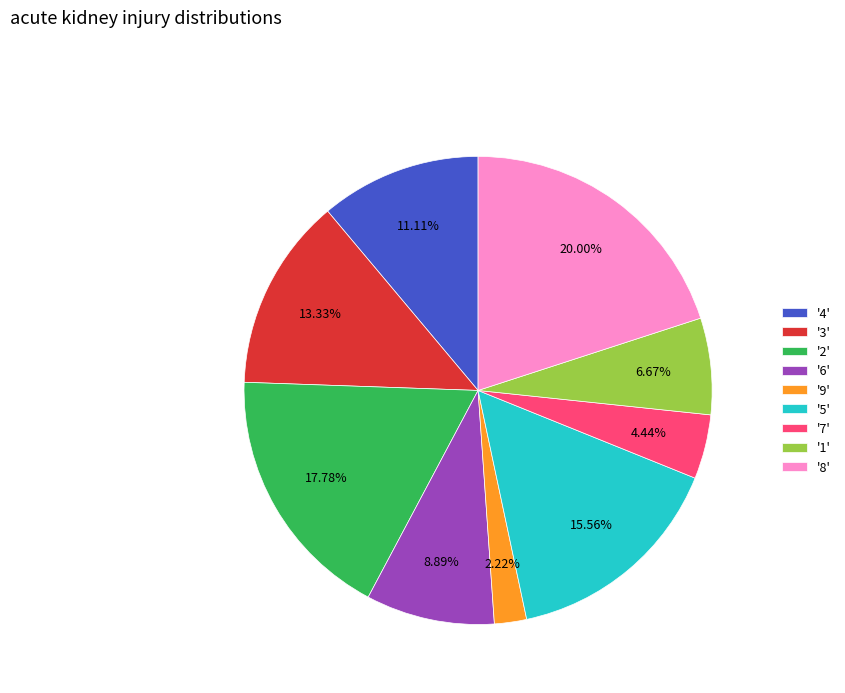

Between '4' and '3', which is larger?

'3'